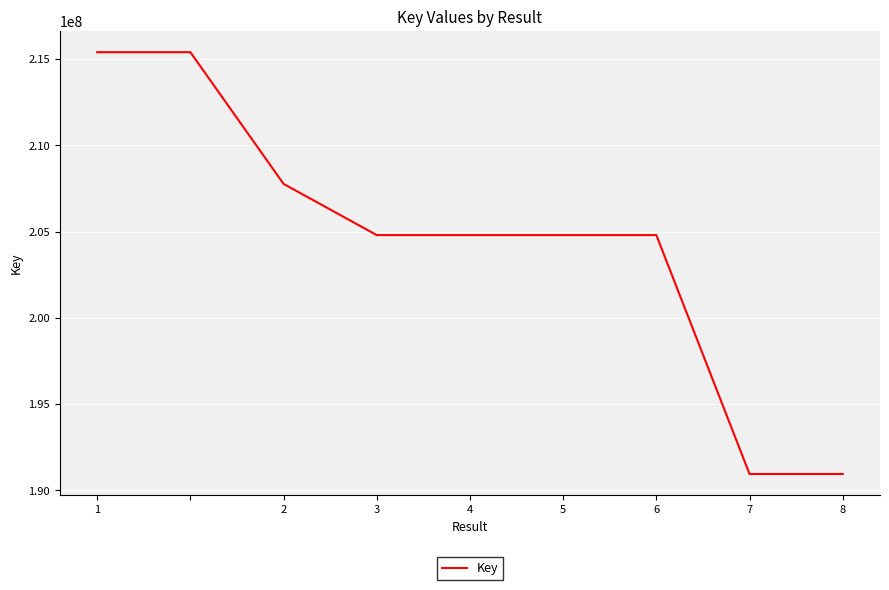

What is the minimum value shown in the chart?

190947324